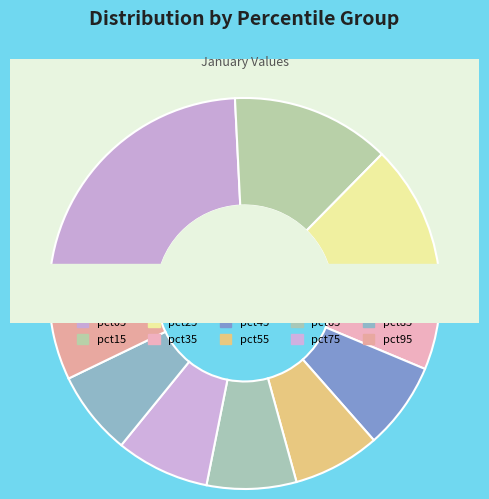

To the nearest percent, what is the average slice percentage?

10%